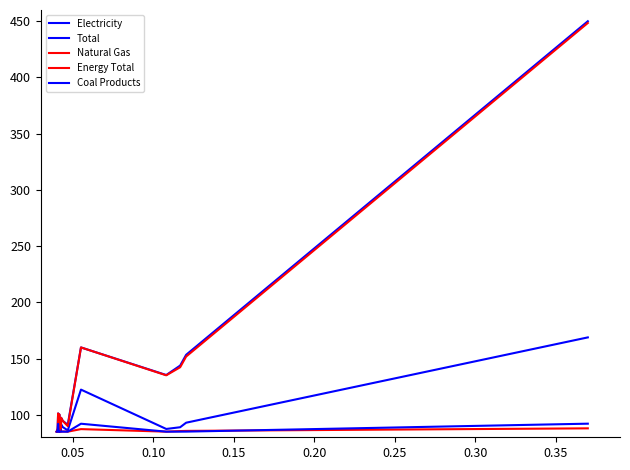

True or false: Total and Energy Total cross at least once.

False